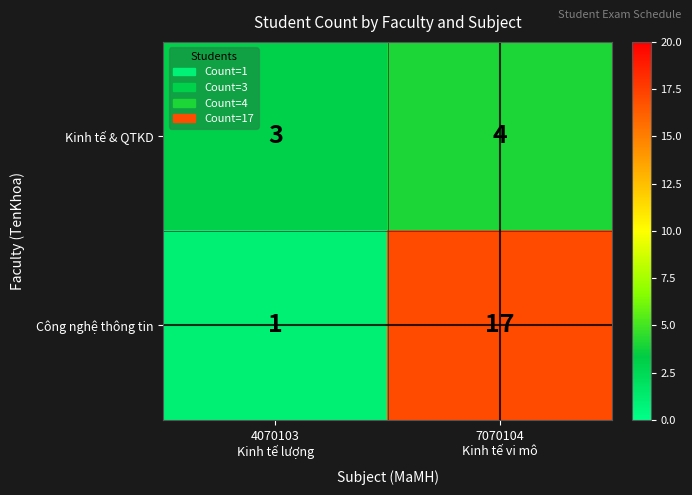

Which series changed the most between 4070103
Kinh tế lượng and 7070104
Kinh tế vi mô?

Công nghệ thông tin